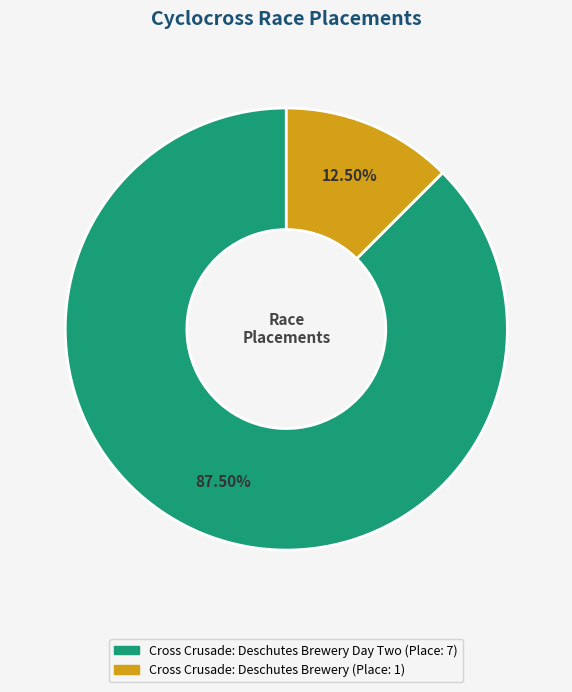

Does any single category account for the majority?

Yes